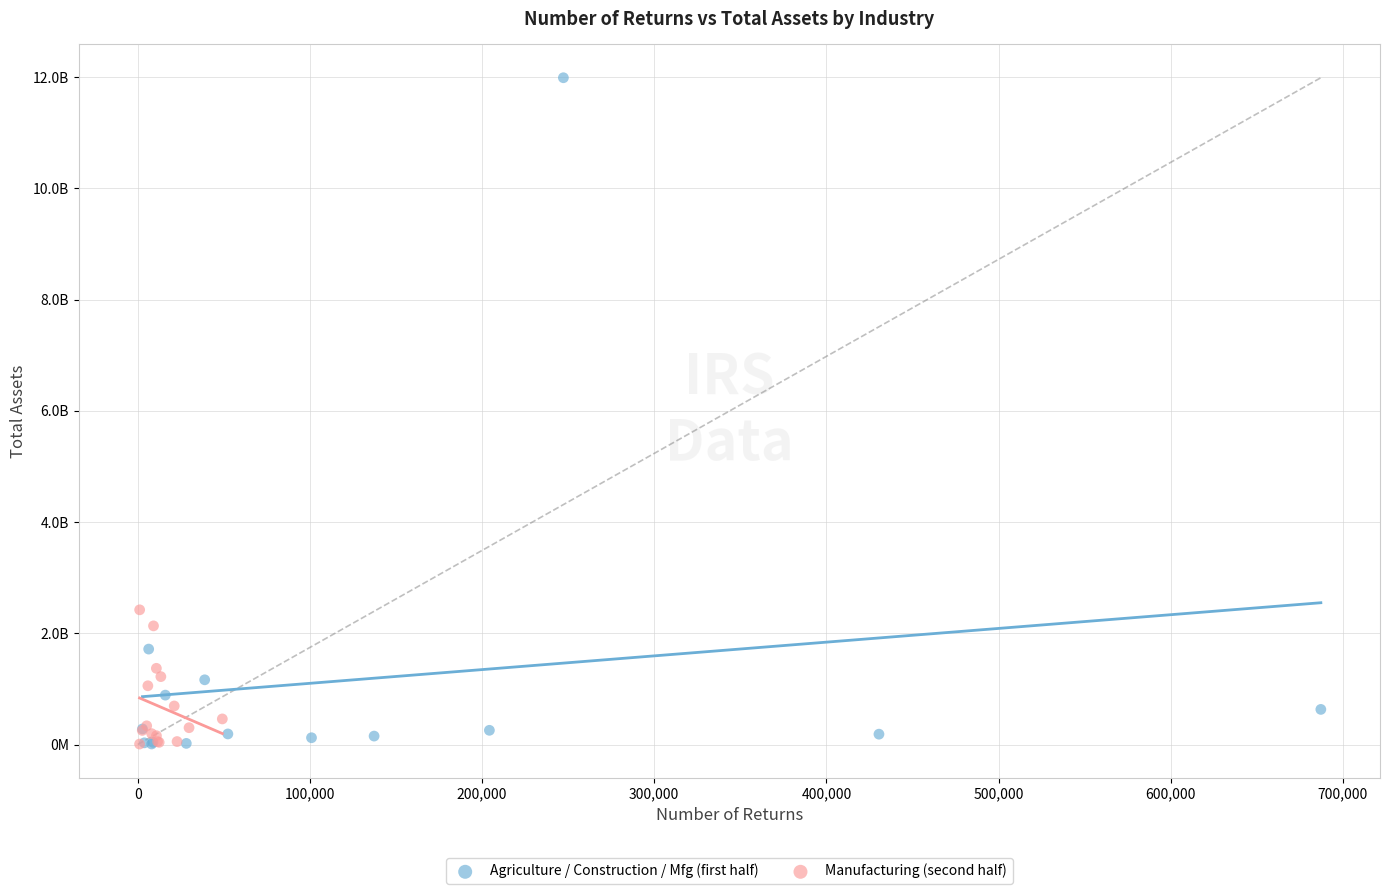

Which series reaches the maximum Y coordinate?

Agriculture / Construction / Mfg (first half)